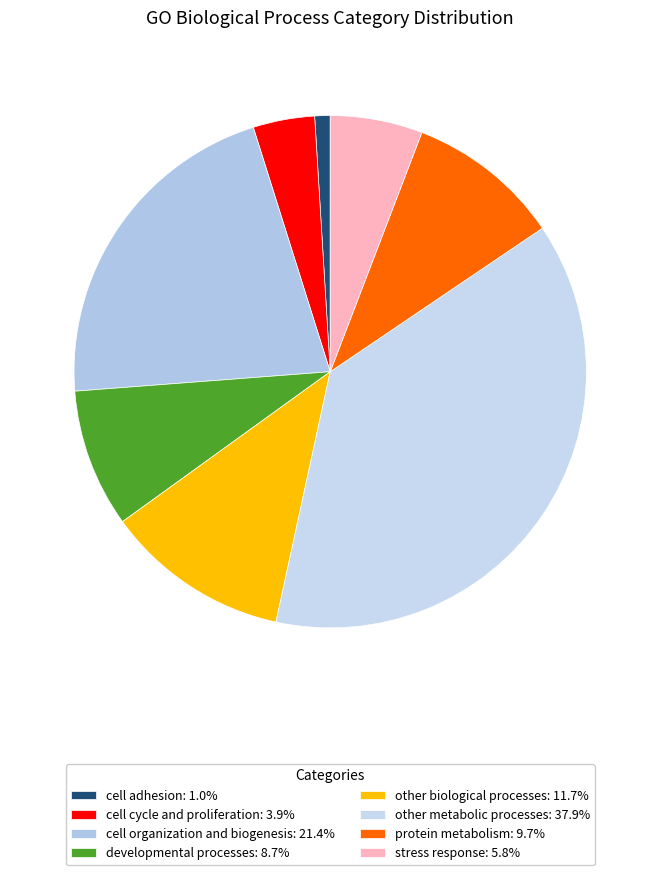

To the nearest percent, what is the combined percentage of stress response and protein metabolism?

16%